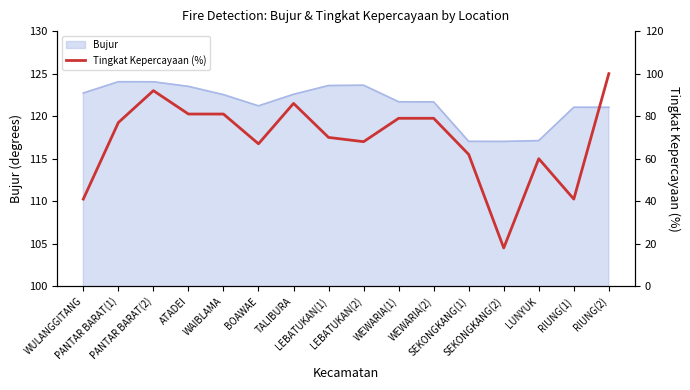

List the labels in order of value, largest first.

RIUNG(2), PANTAR BARAT(2), TALIBURA, ATADEI, WAIBLAMA, WEWARIA(1), WEWARIA(2), PANTAR BARAT(1), LEBATUKAN(1), LEBATUKAN(2), BOAWAE, SEKONGKANG(1), LUNYUK, WULANGGITANG, RIUNG(1), SEKONGKANG(2)